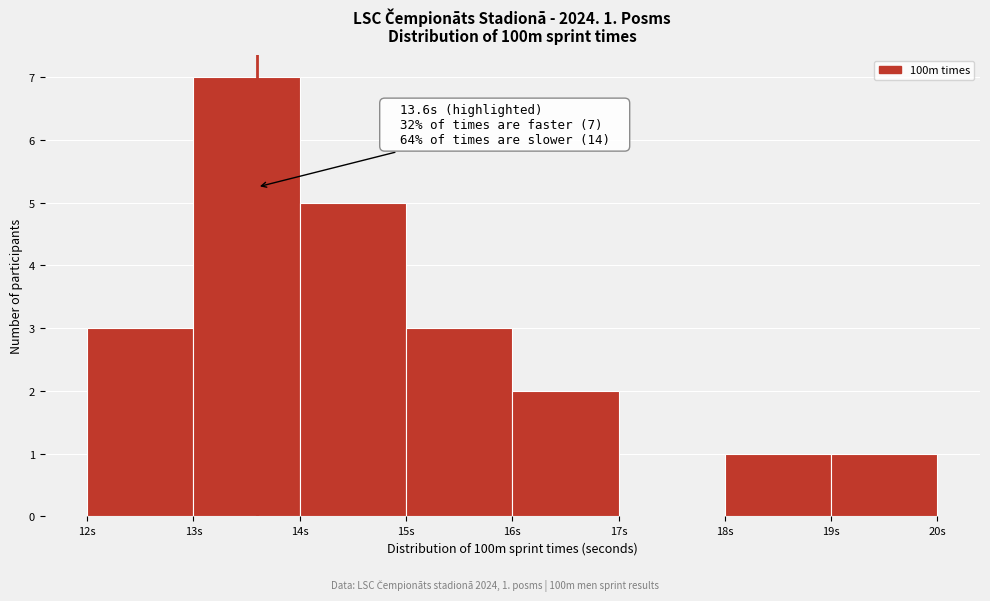

Which range on the x-axis has the tallest bar?

13 to 14